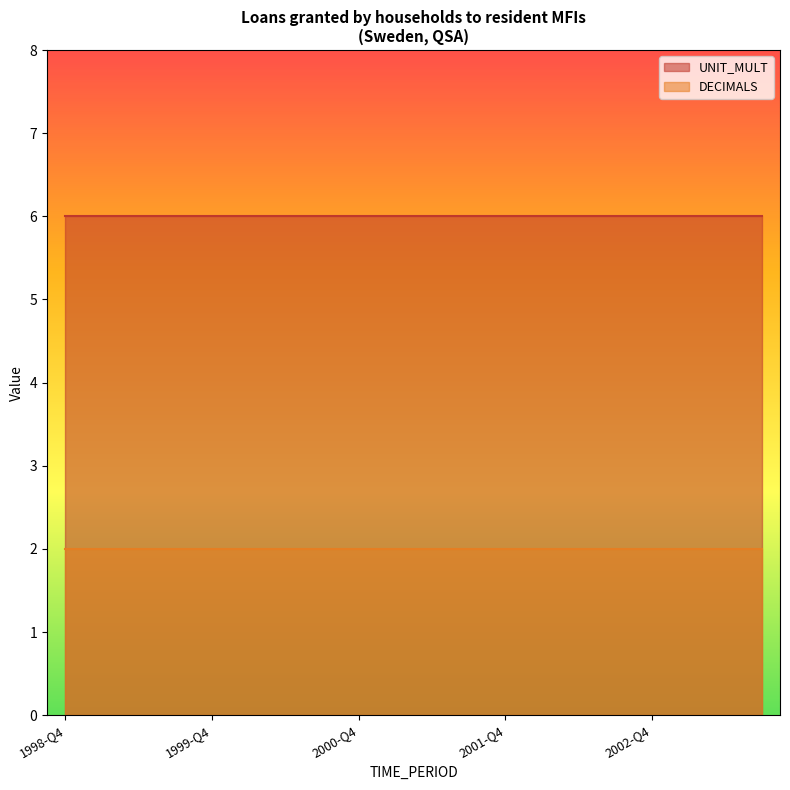

Does the chart display data point markers on the line(s)?

No